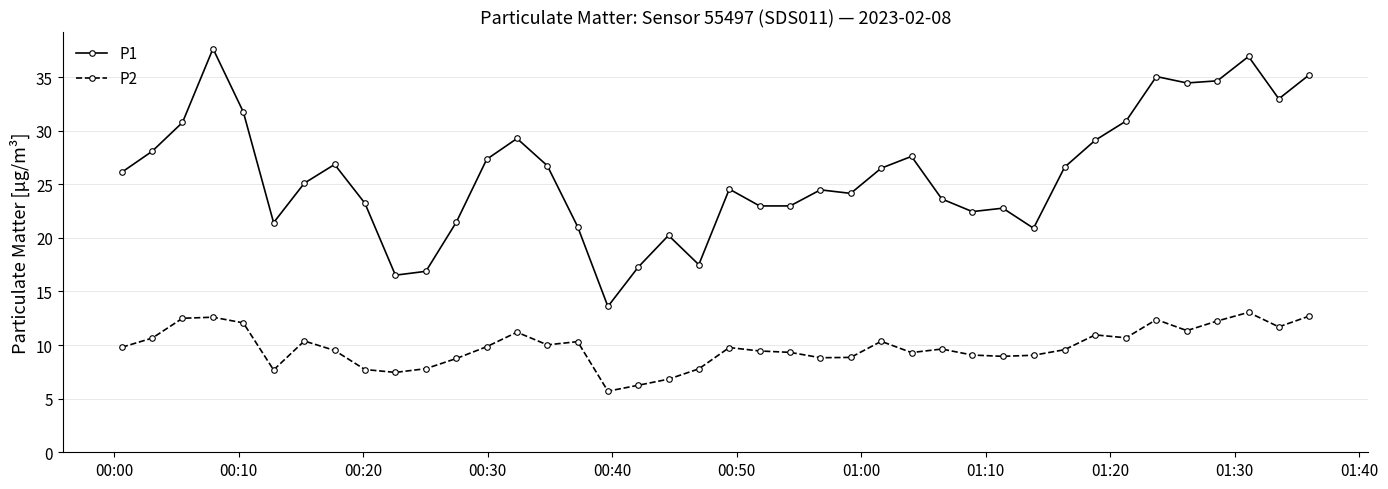

Which series has the largest total across all categories?

P1